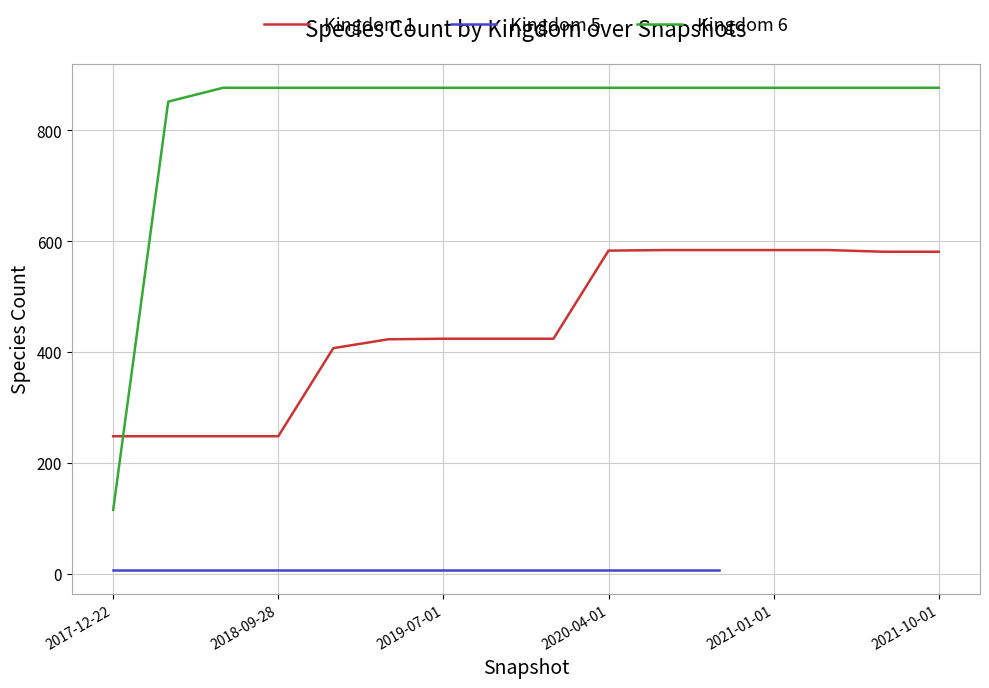

The value of Kingdom 1 at 2021-01-01 is 152. True or false?

False